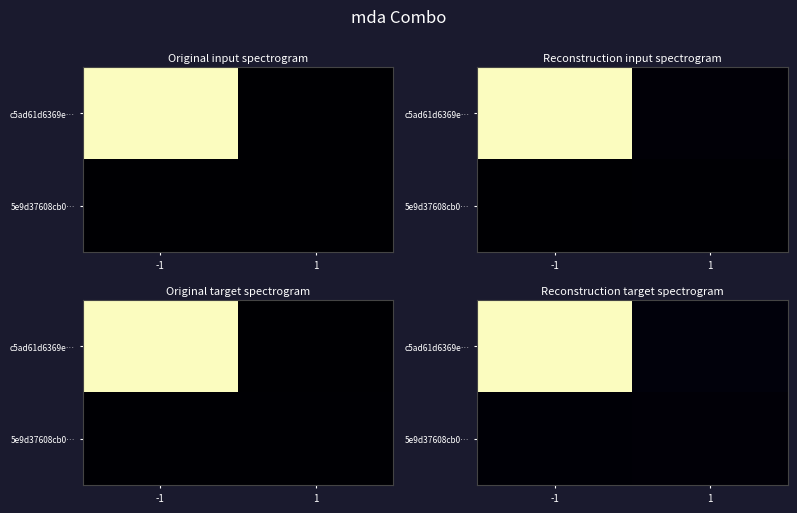

Which series has the largest range (max minus min)?

c5ad61d6369e…